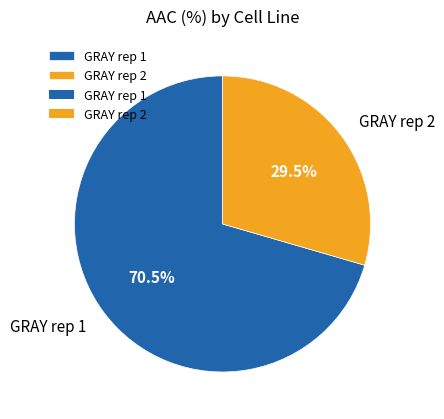

How many segments does this pie chart have?

2